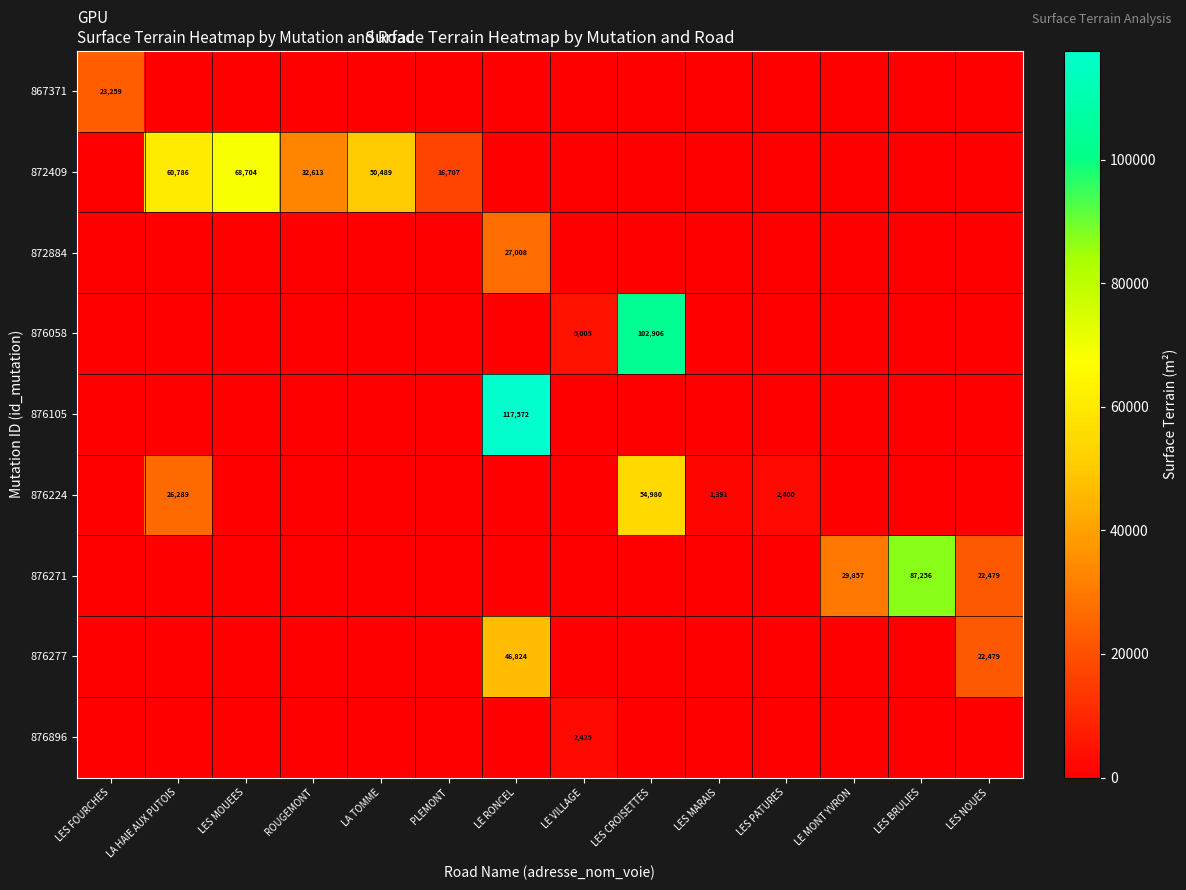

The value of 876271 at LES NOUES is 22479. True or false?

True